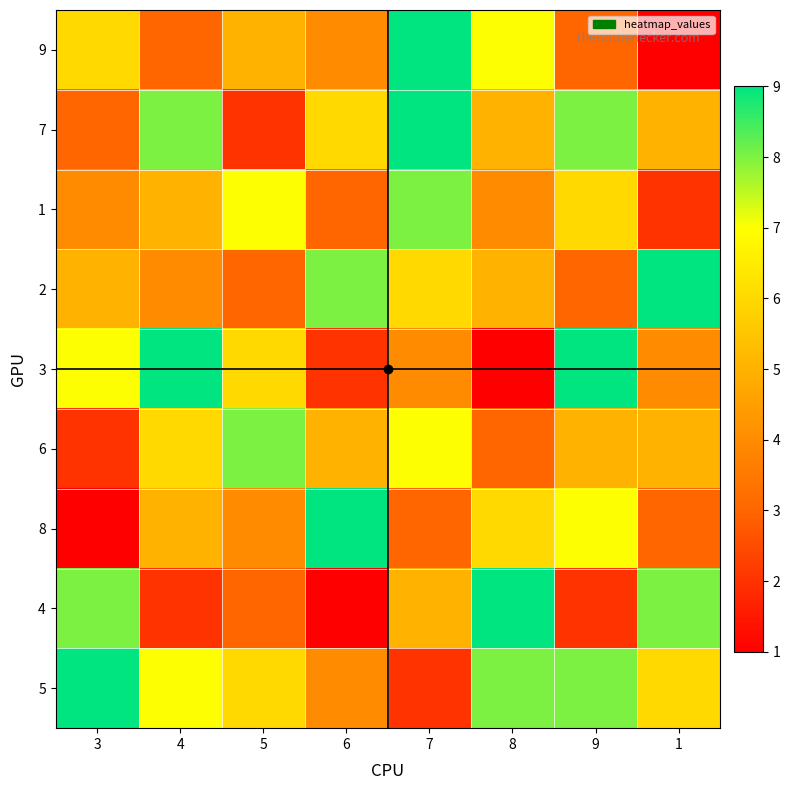

At how many categories does at least one series exceed 3?

8